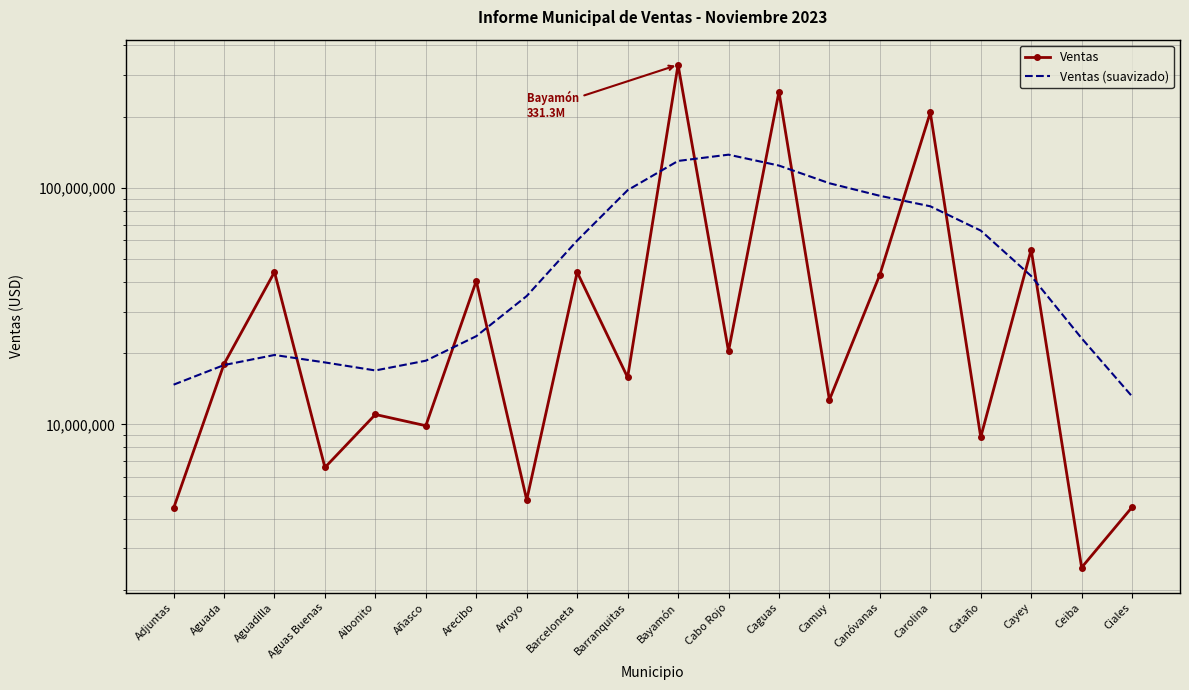

After their last crossing, which series has the higher values: Ventas or Ventas (suavizado)?

Ventas (suavizado)